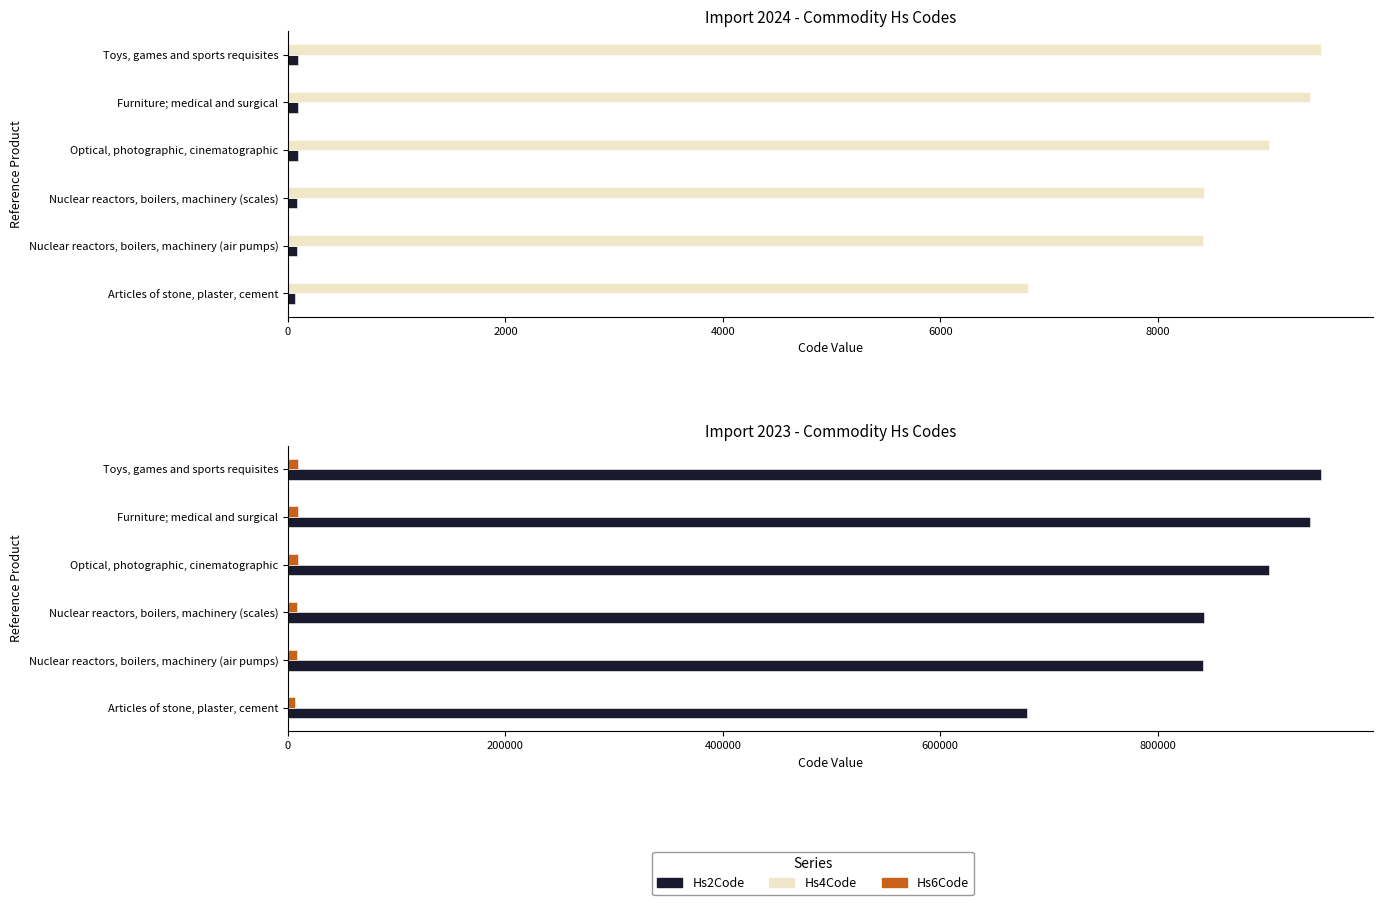

At how many categories does at least one series exceed 111331?

6